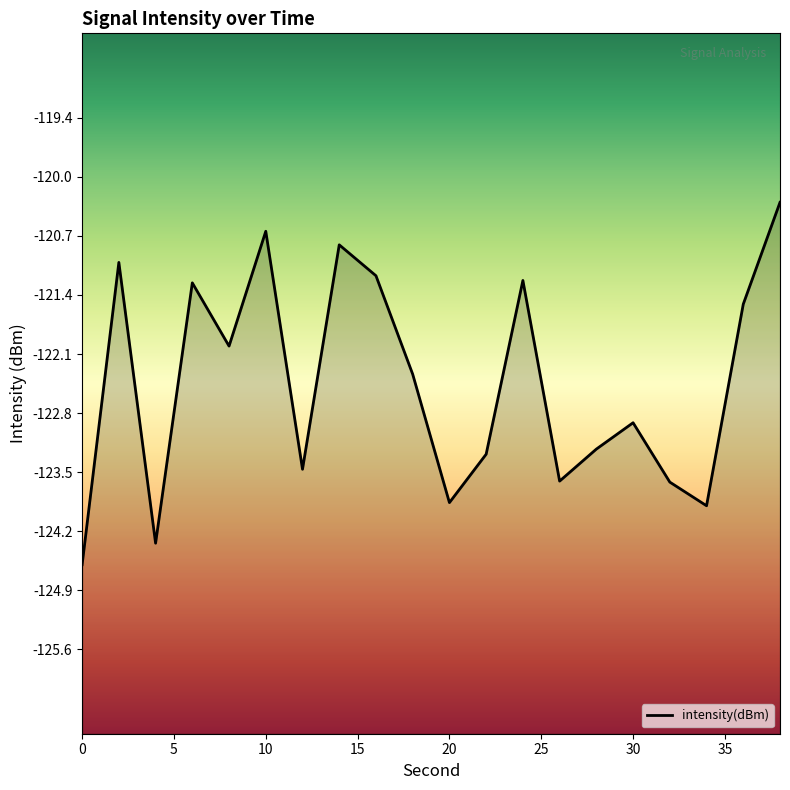

How many points are lower than both their immediate neighbors (excluding endpoints)?

6